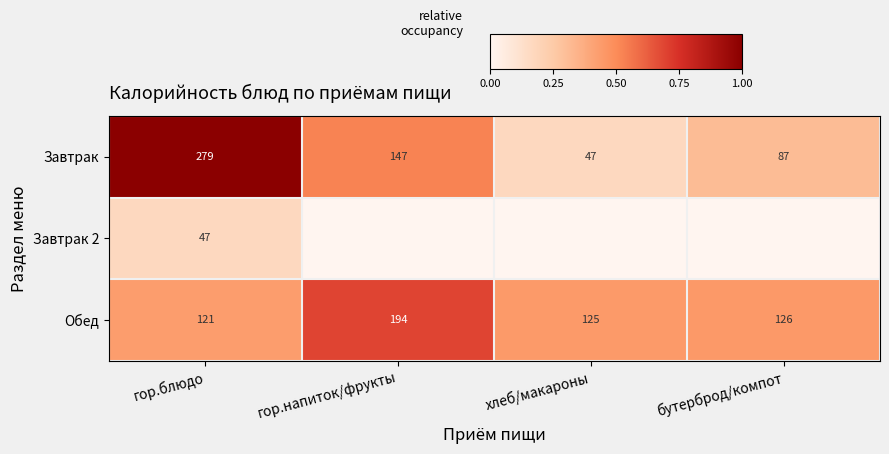

How many Завтрак values are between 87 and 279?

3